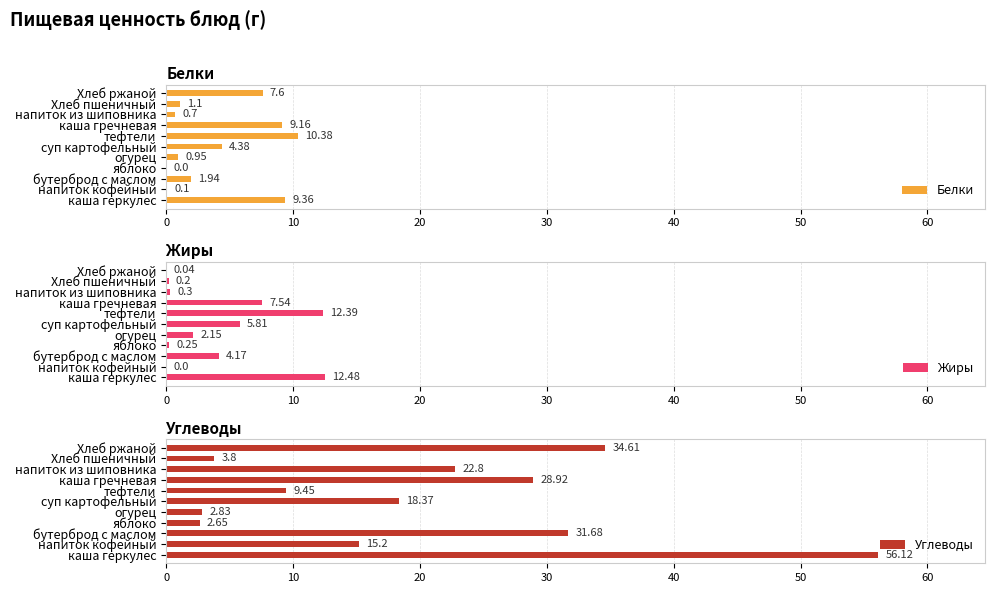

The value of Белки at Хлеб пшеничный is 1.1. True or false?

True